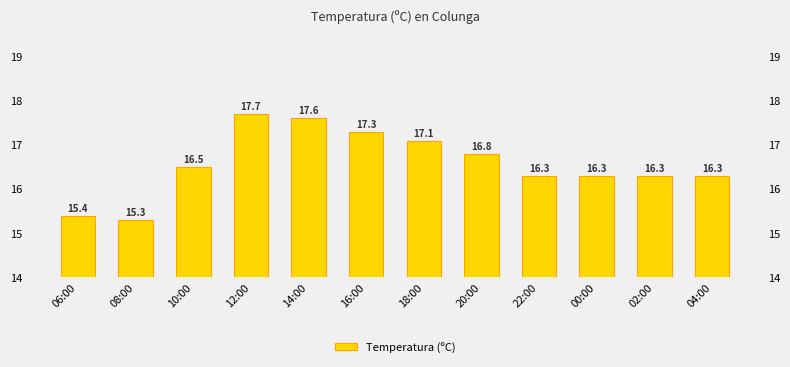

Rank the categories by value from lowest to highest.

08:00, 06:00, 22:00, 00:00, 02:00, 04:00, 10:00, 20:00, 18:00, 16:00, 14:00, 12:00